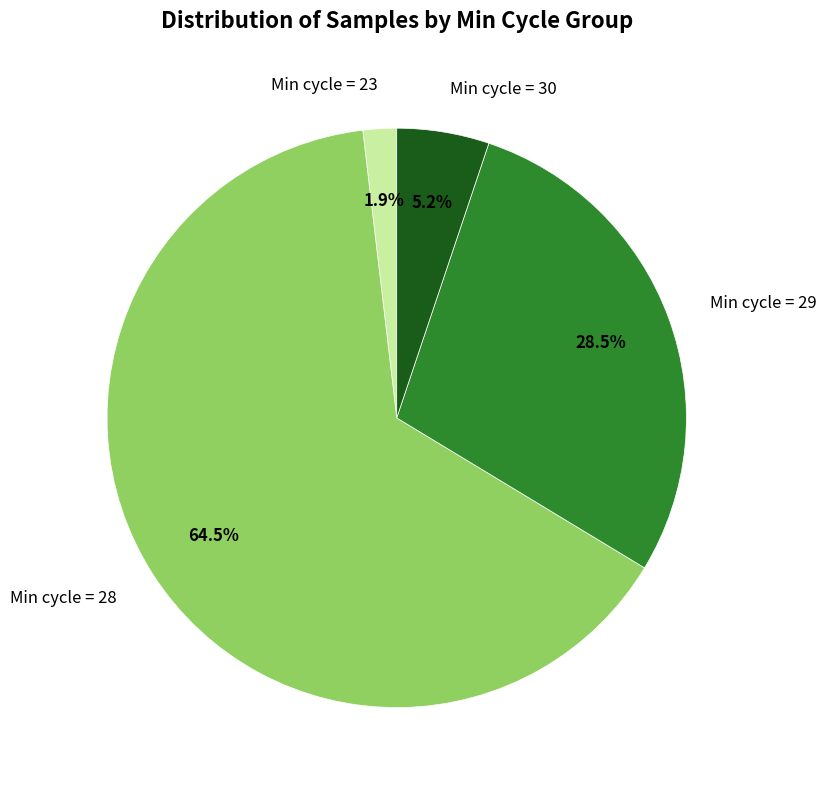

Is there a majority slice in this chart?

Yes